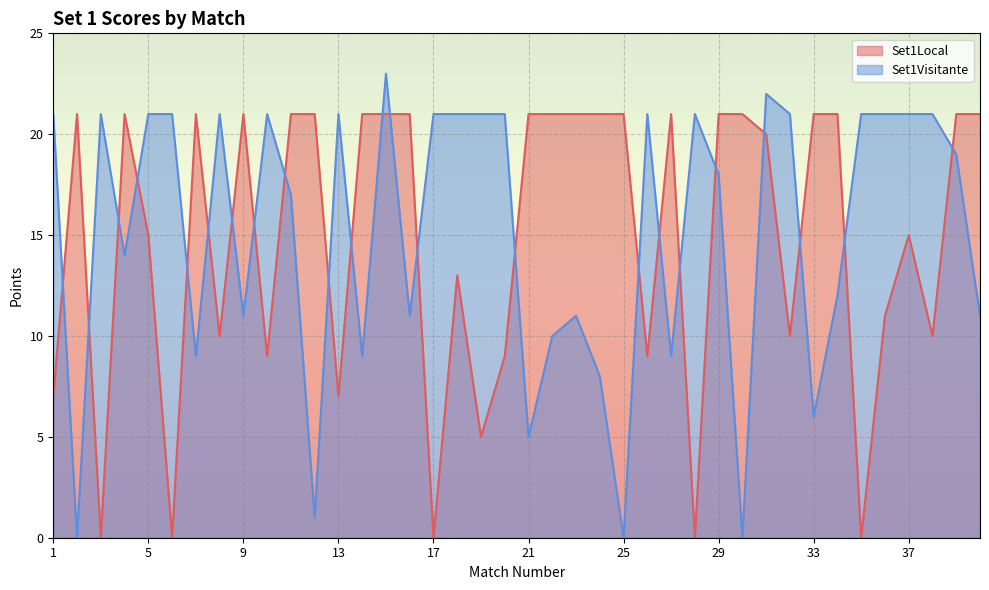

True or false: Set1Visitante has more than 0 interior local peaks.

True